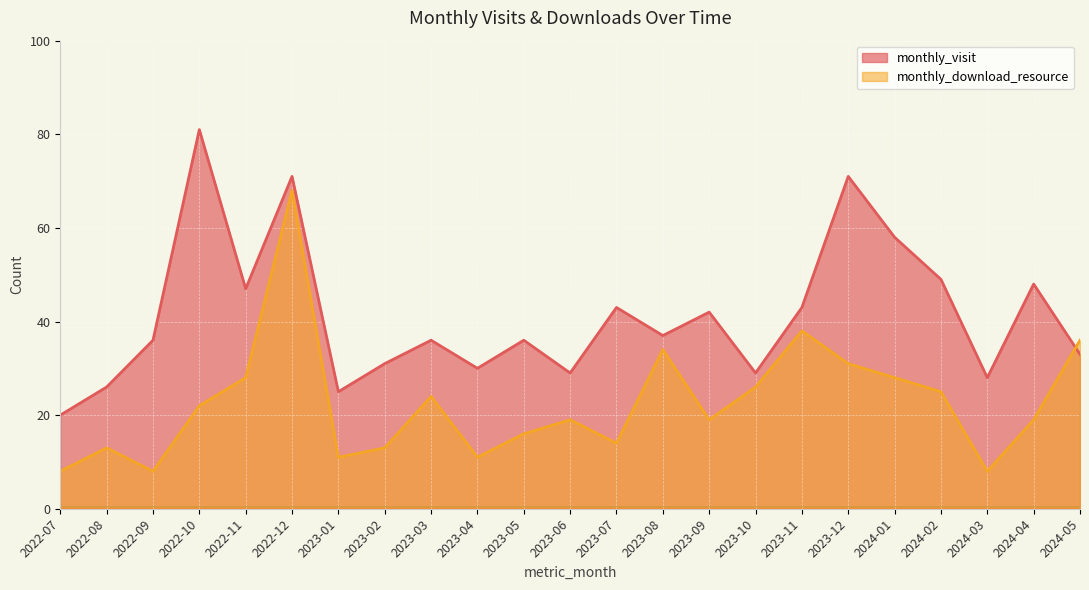

Does the chart display data point markers on the line(s)?

No